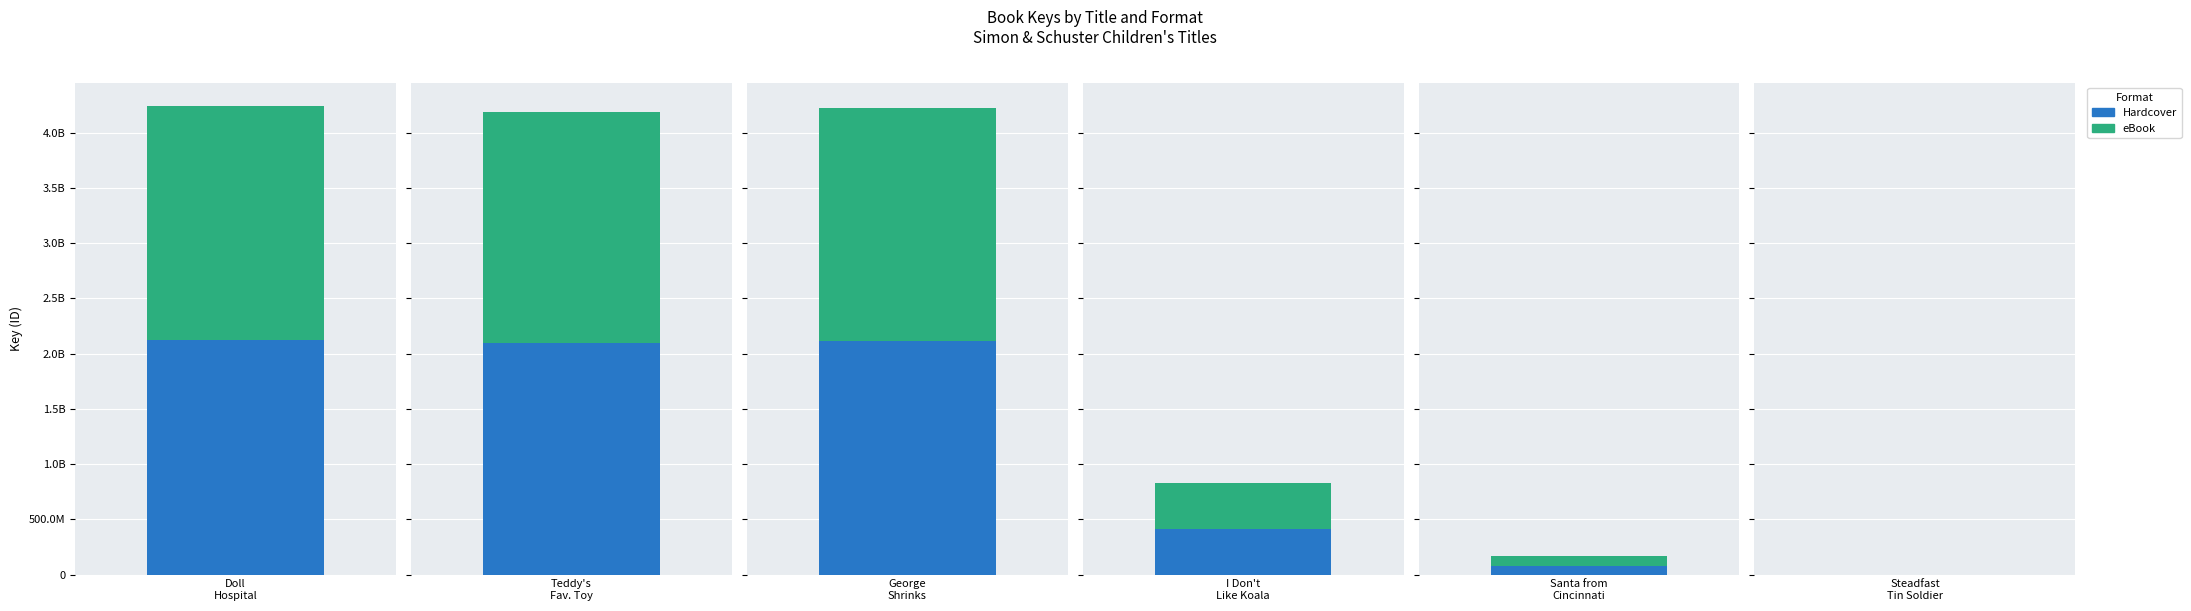

What is the label of the 5th bar from the left?

Santa from Cincinnati